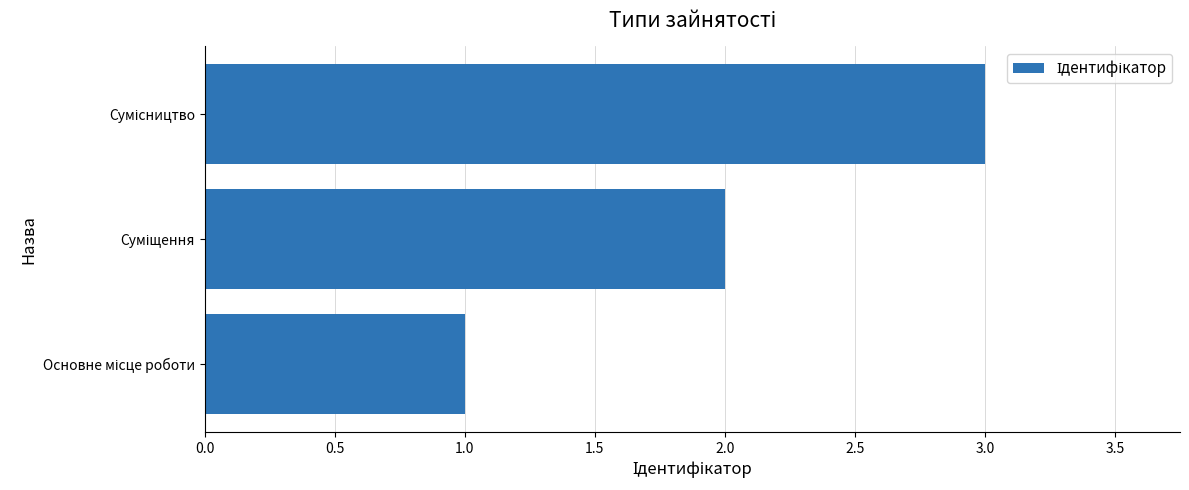

What is the sum of all values?

6